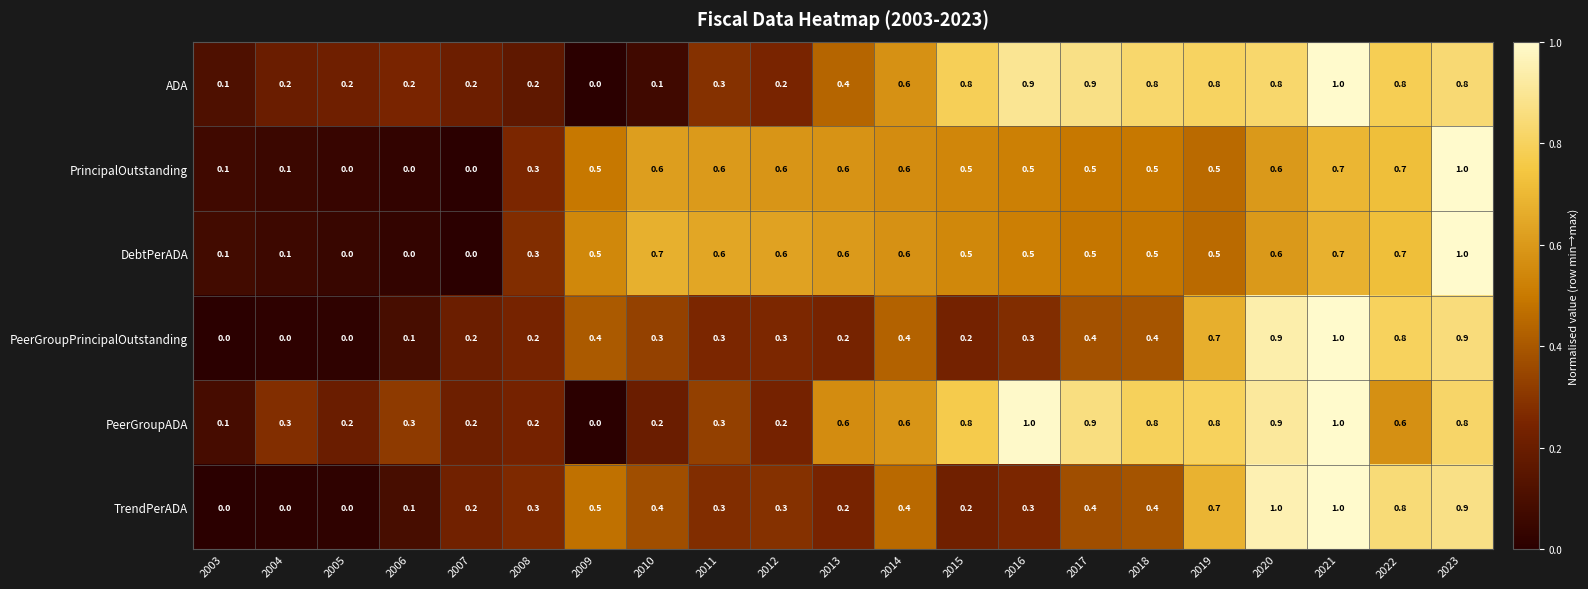

The TrendPerADA series shows 0.8 at 2022. True or false?

True